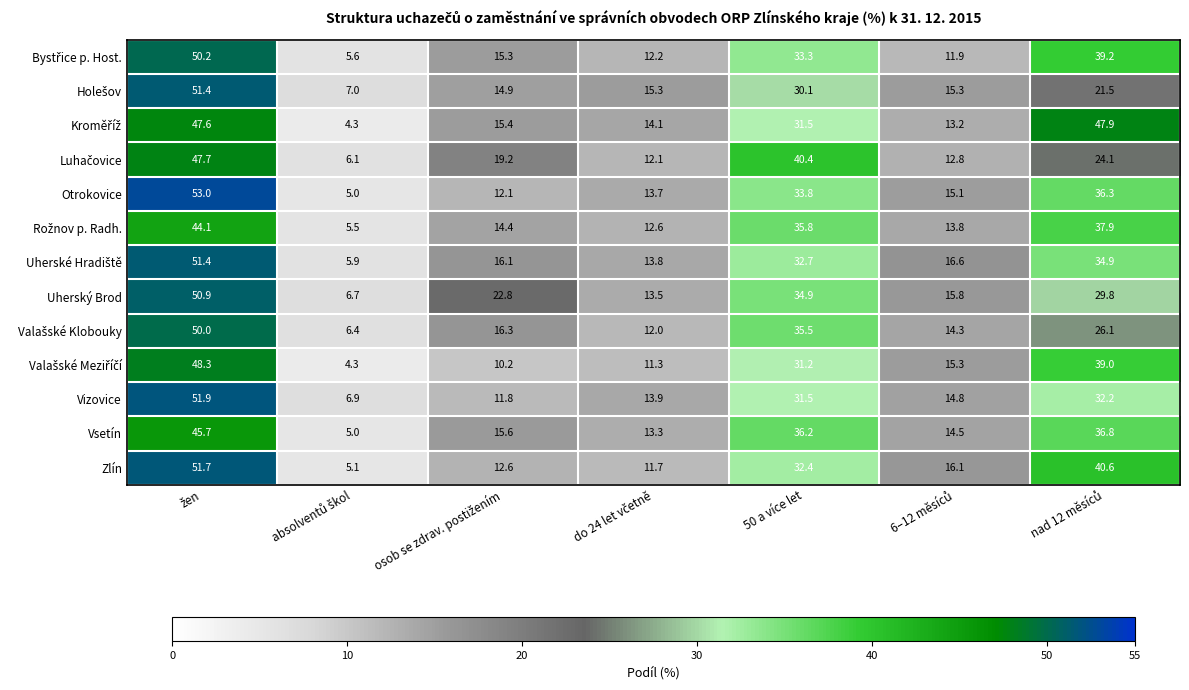

Which series has the largest total across all categories?

Uherský Brod